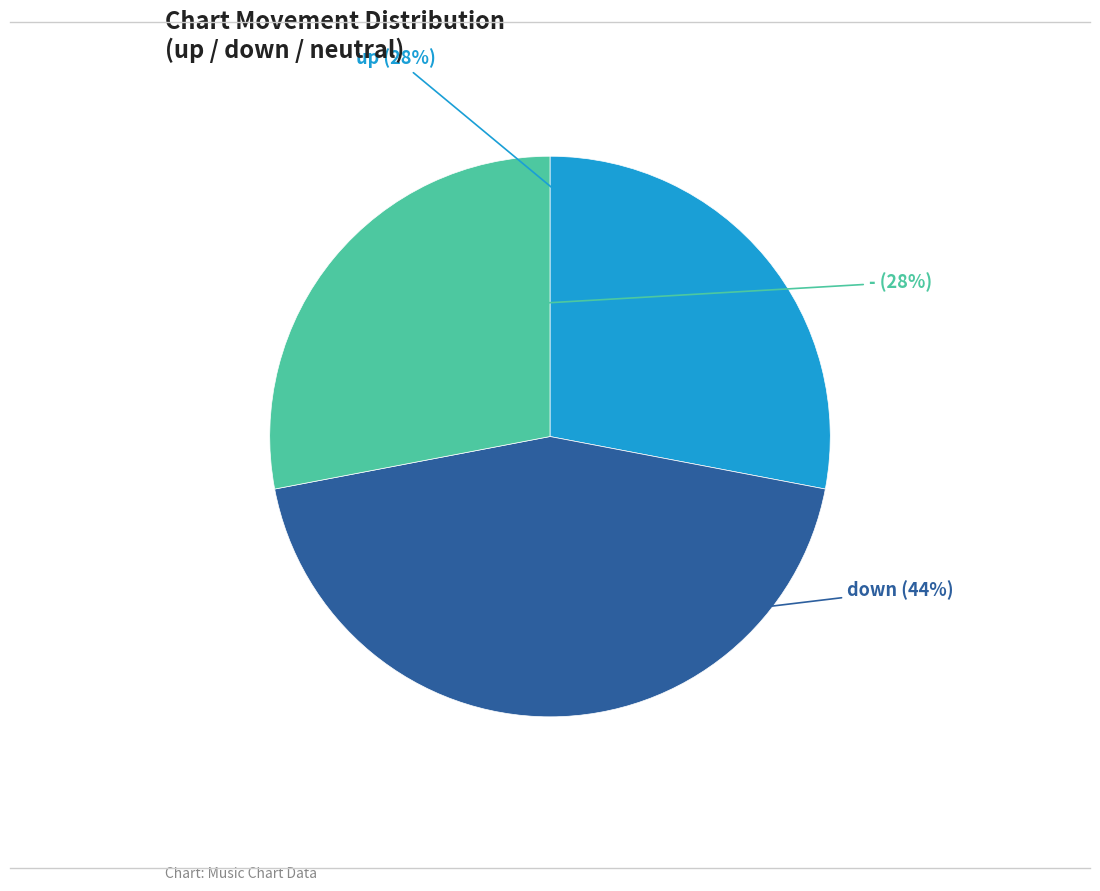

Is there any slice that represents more than half of the pie?

No